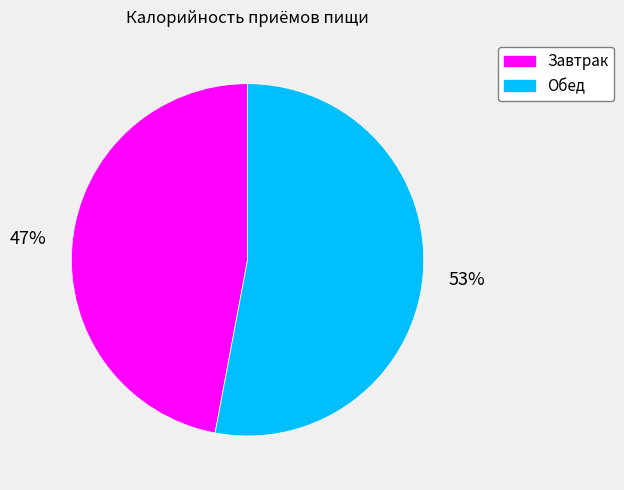

Does Обед account for over 50% of the chart?

Yes